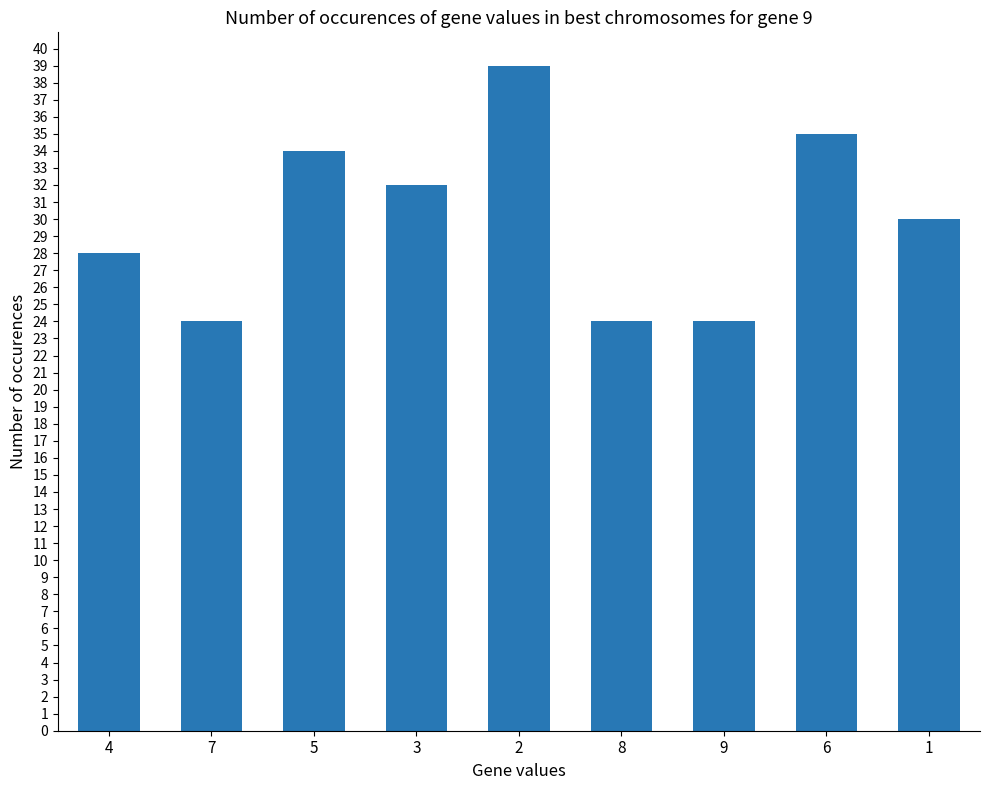

What is the label of the 5th bar from the right?

2